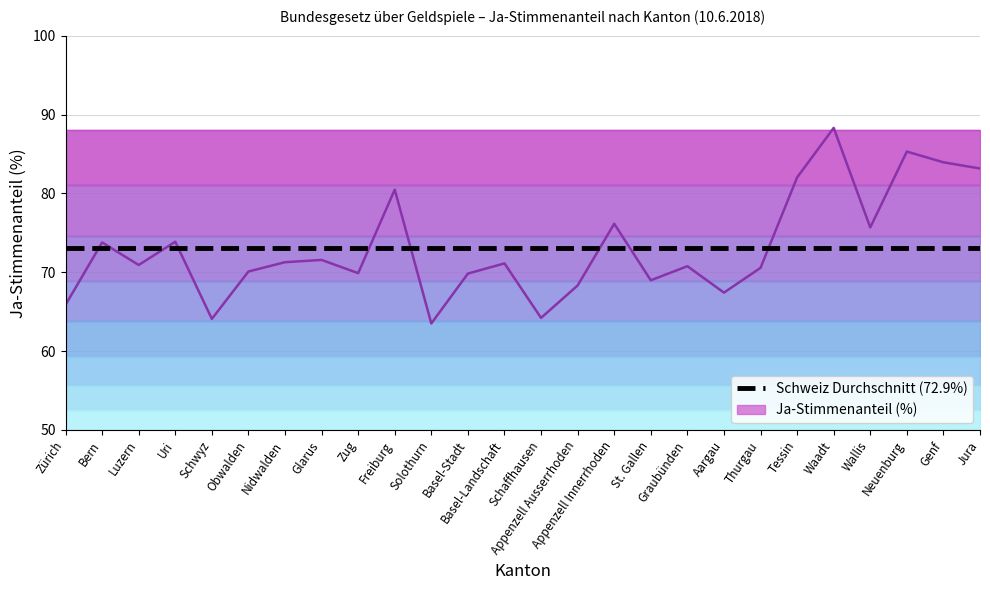

The value at Graubünden is 95.0. True or false?

False